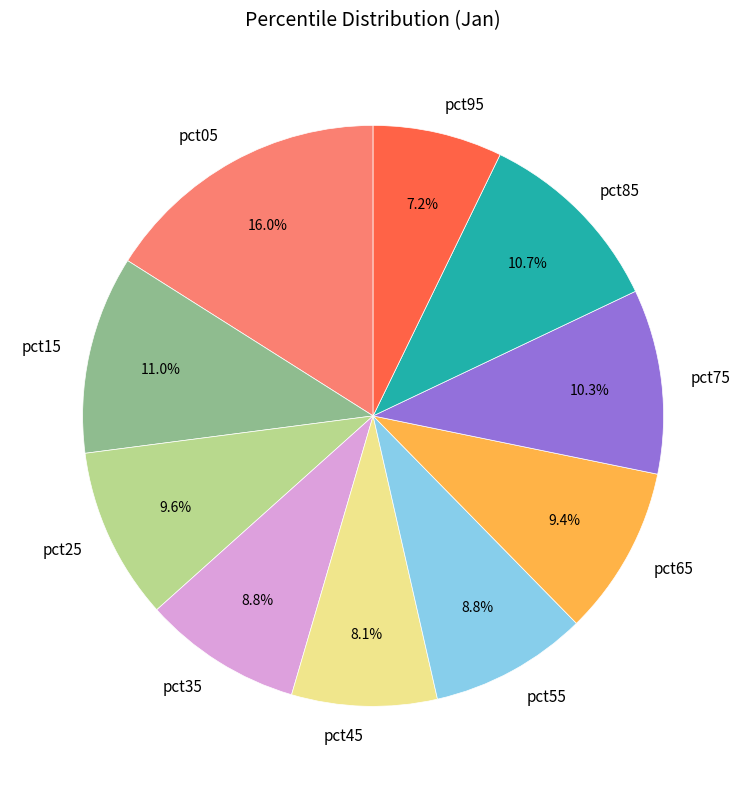

True or false: pct65 accounts for 9% of the total.

True